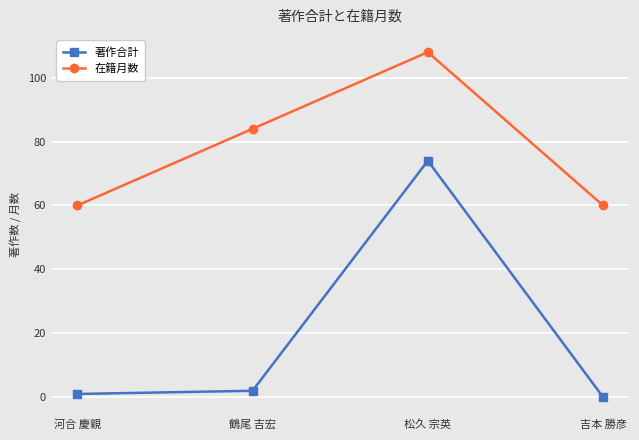

What is the label of the 4th point from the right?

河合 慶親